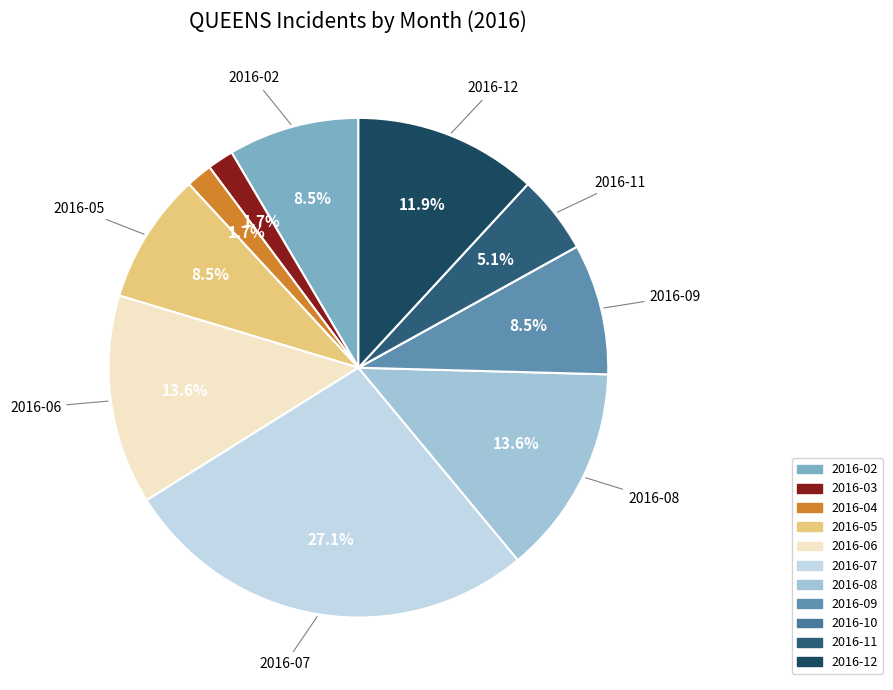

To the nearest percent, what is the average slice percentage?

9%